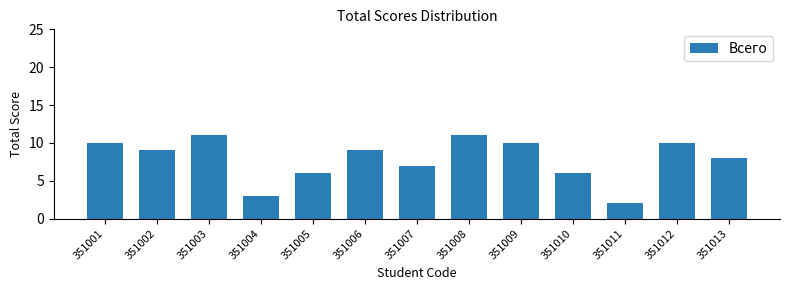

Reading right to left, extract all data points from this chart.

351013=8	351012=10	351011=2	351010=6	351009=10	351008=11	351007=7	351006=9	351005=6	351004=3	351003=11	351002=9	351001=10